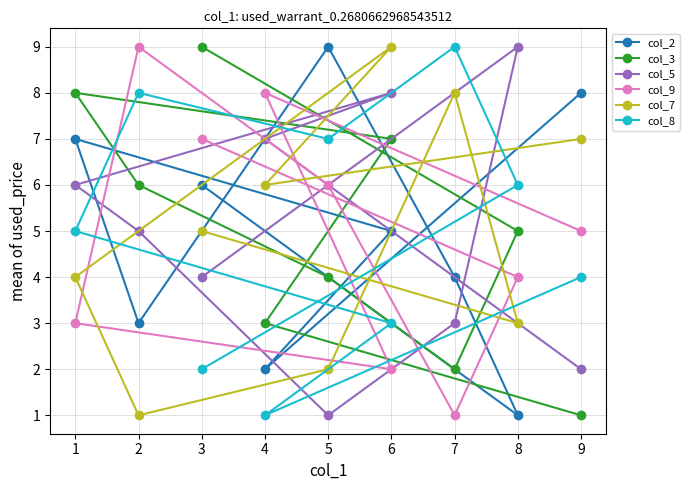

What is the sum of the col_5 values at 8 and 5?

10